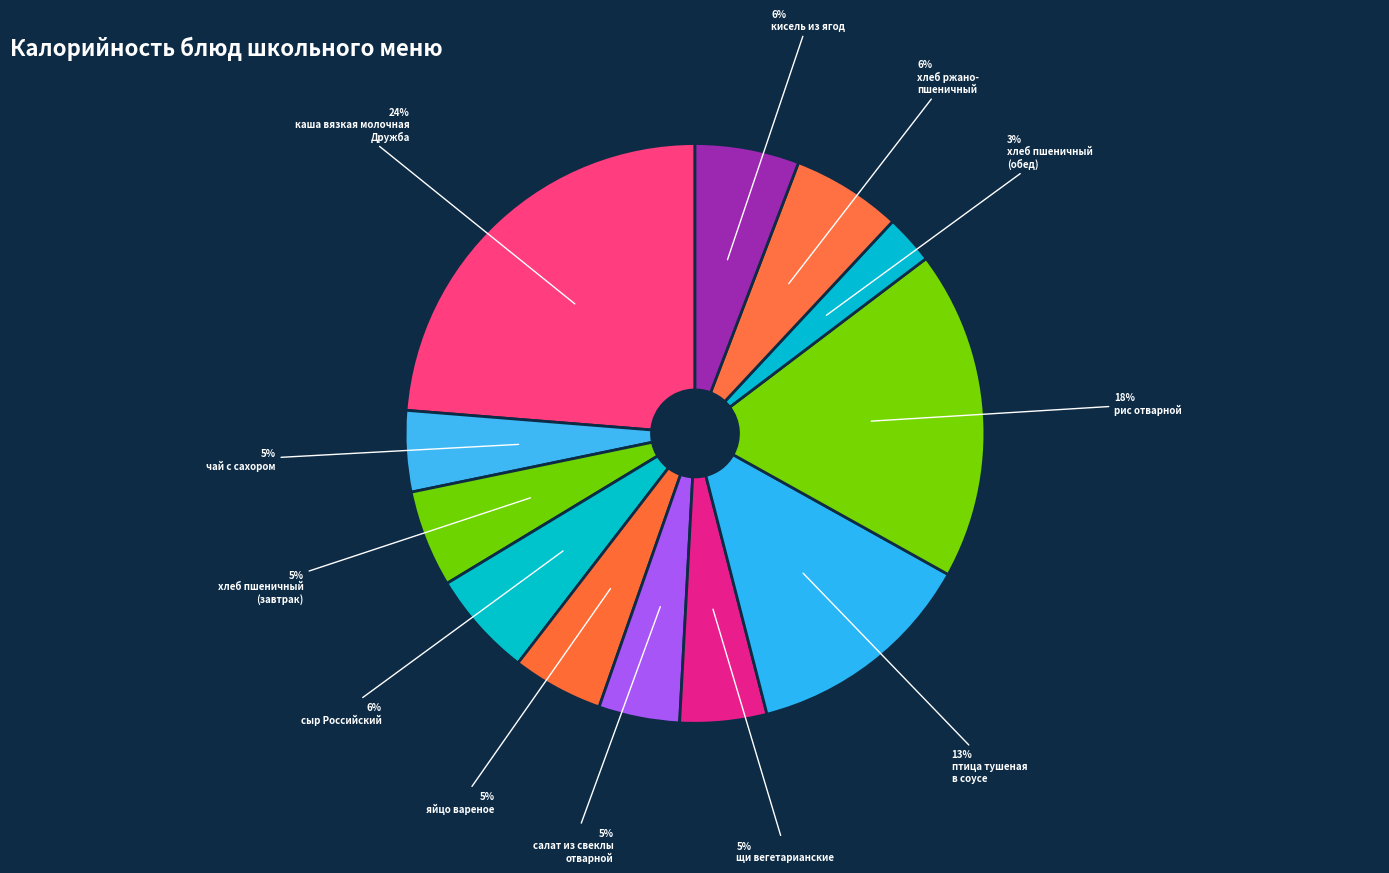

Which slice is the largest?

каша вязкая молочная Дружба